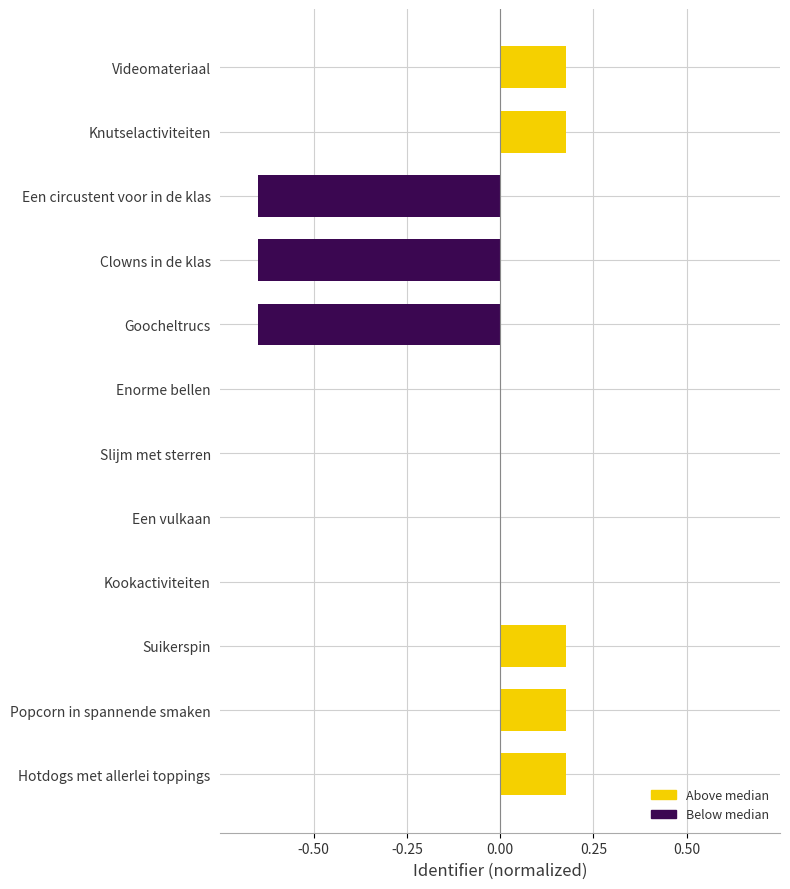

Which has a higher value, Kookactiviteiten or Clowns in de klas?

Kookactiviteiten